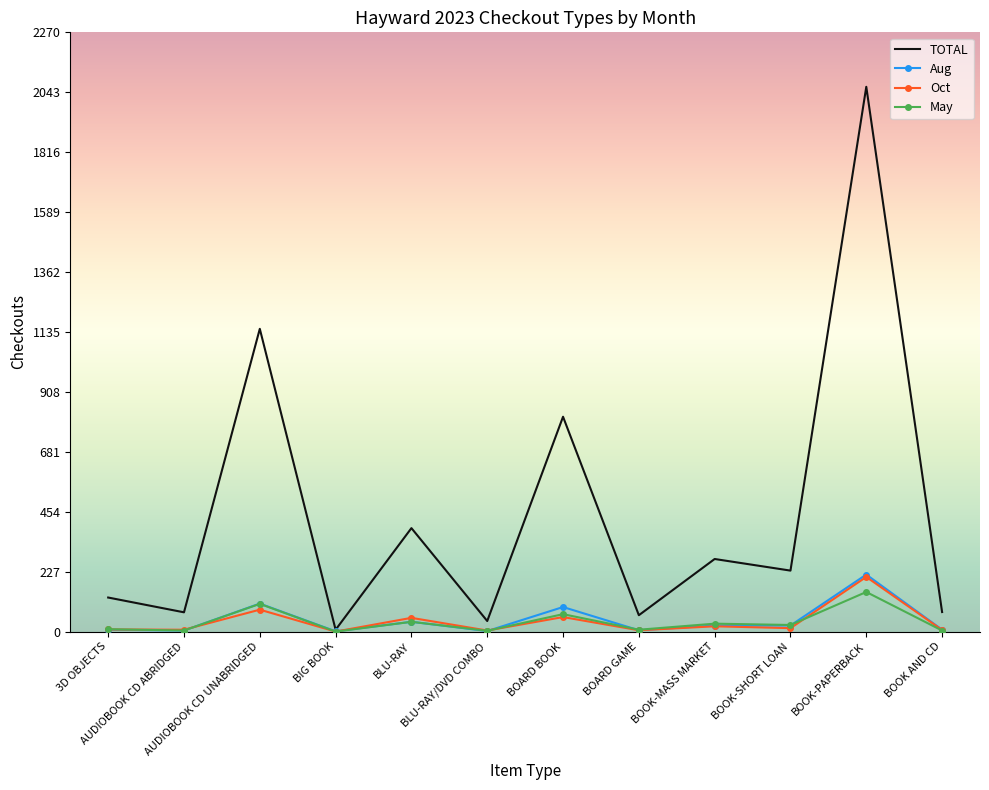

What is the sum of the Oct values at BOOK-MASS MARKET and BLU-RAY?

72